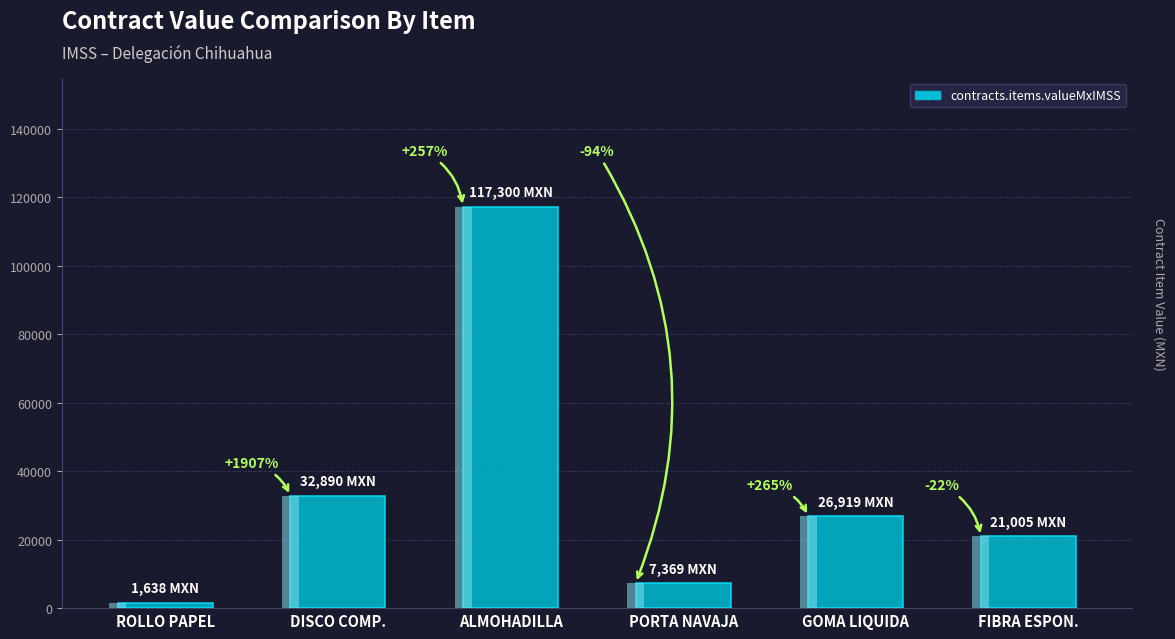

Reading right to left, transcribe all the data shown in this chart.

21005.3	26919.2	7369.2	117300.0	32890.0	1638.5